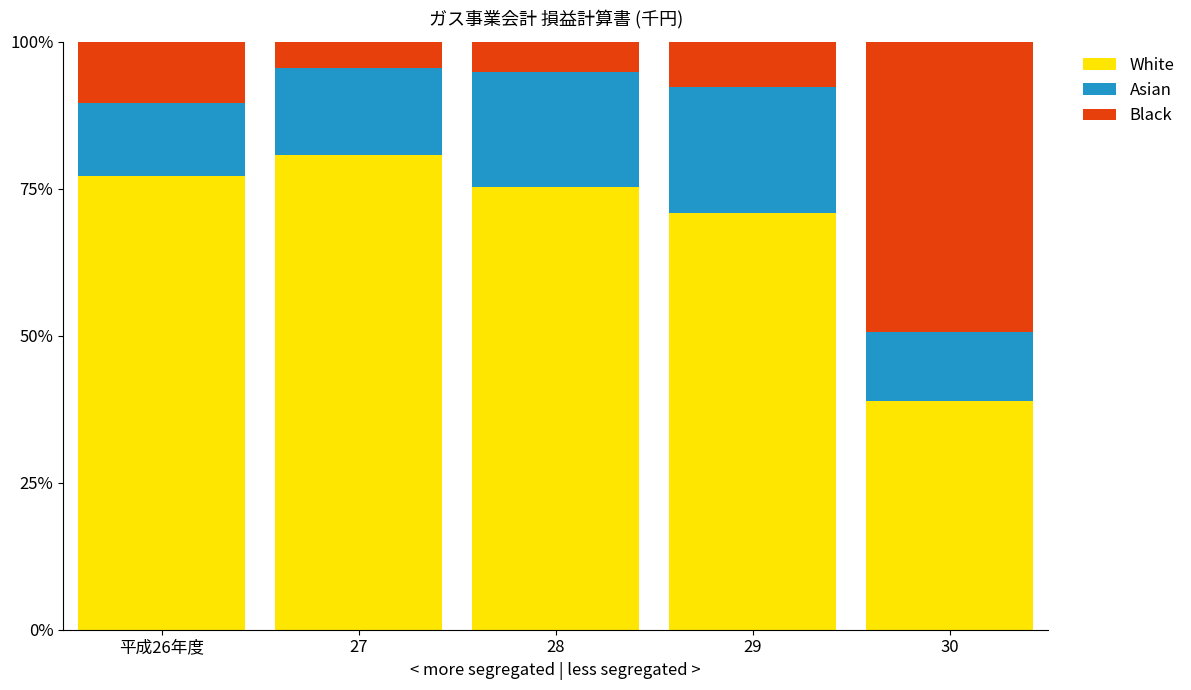

How many series are shown in this chart?

3